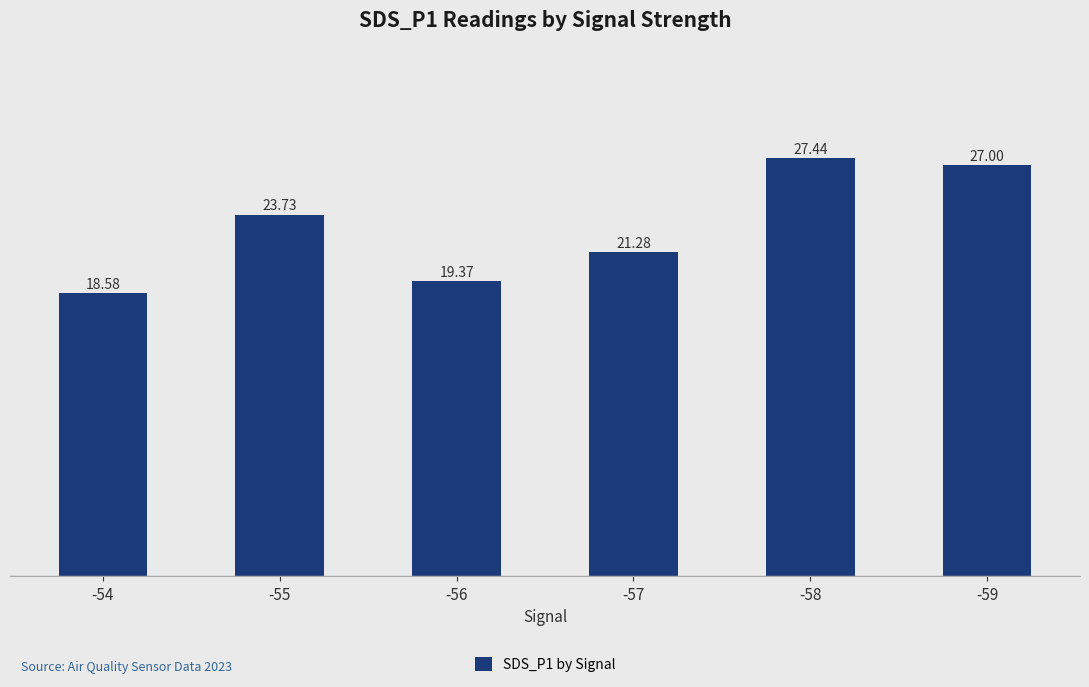

What is the value of the 1st bar from the left?

18.6